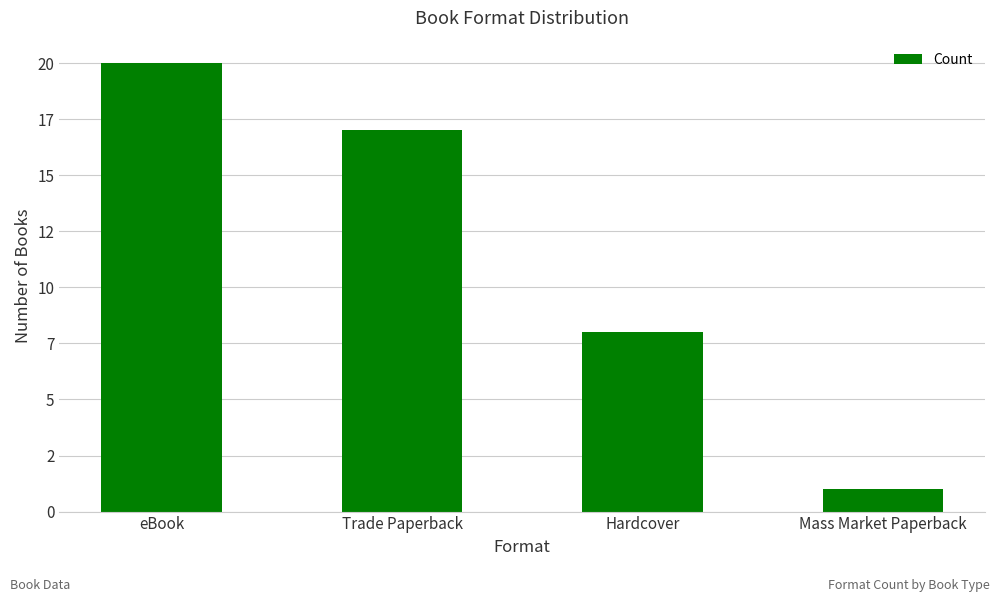

Does the chart contain any negative values?

No